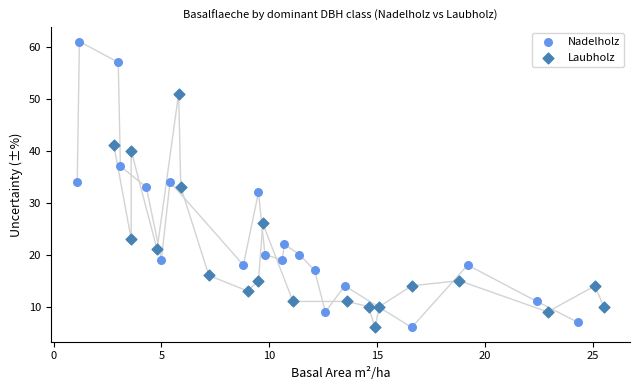

Which series has the widest spread of Y values?

Nadelholz